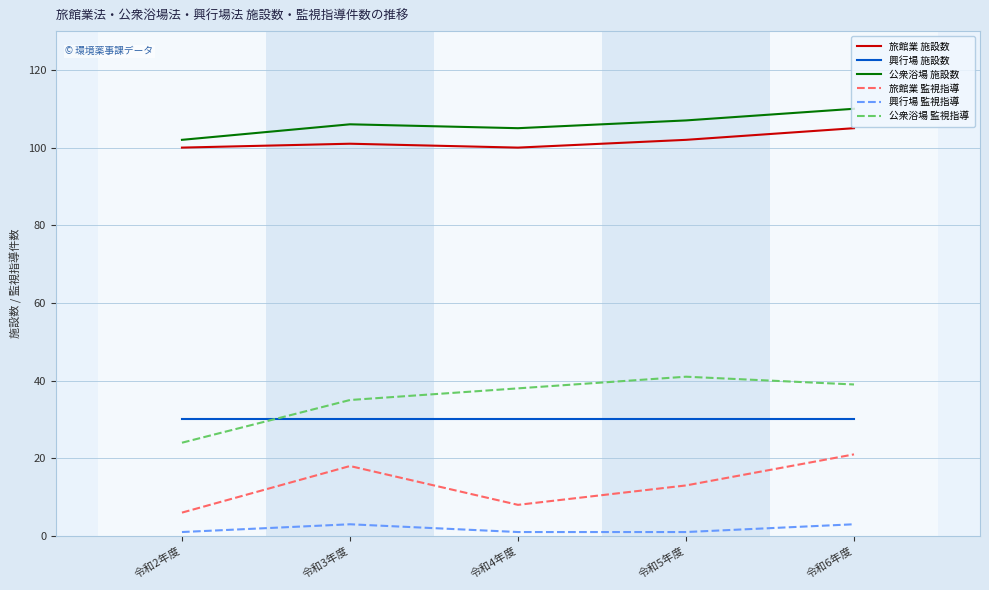

What position from the left is 令和6年度?

5